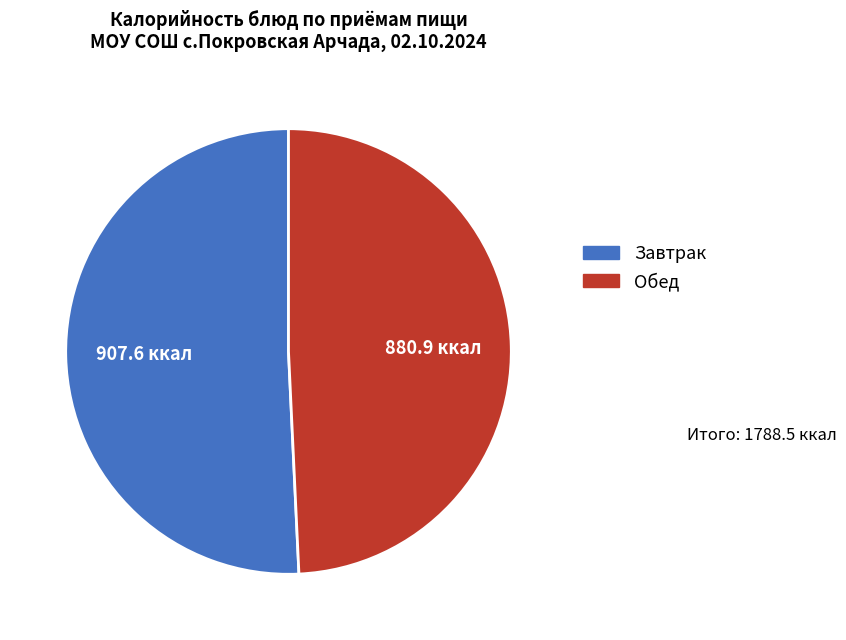

How many slices are in this pie chart?

2